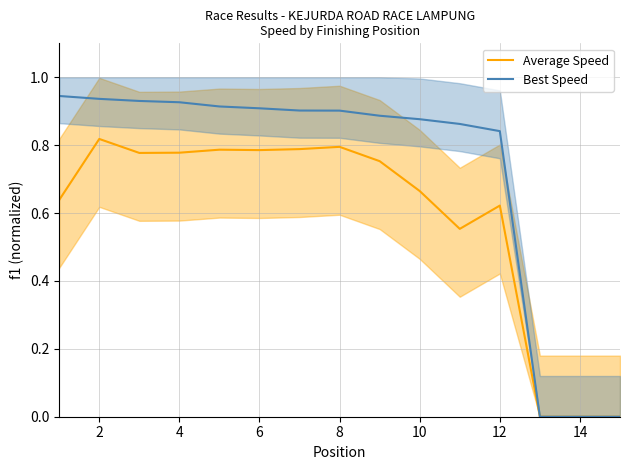

True or false: Best Speed has more than 0 interior local peaks.

False